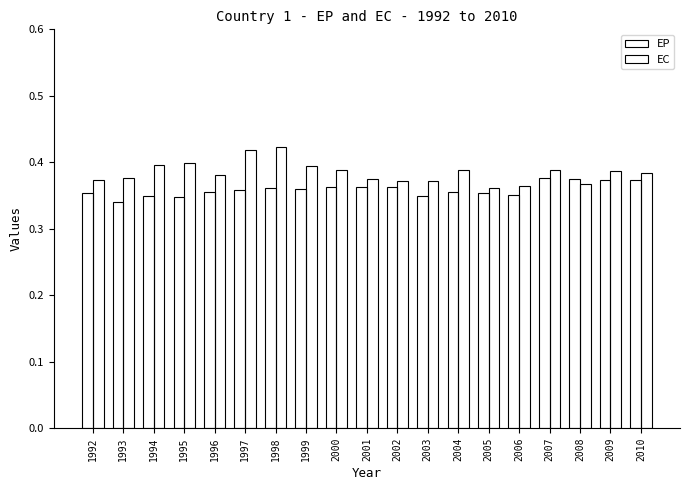

Which series changed the most between 2002 and 2003?

EP